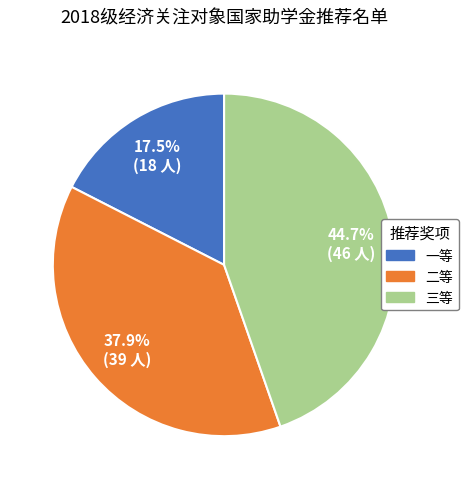

To the nearest percent, what is the difference between the 一等 and 三等 slice percentages?

27%